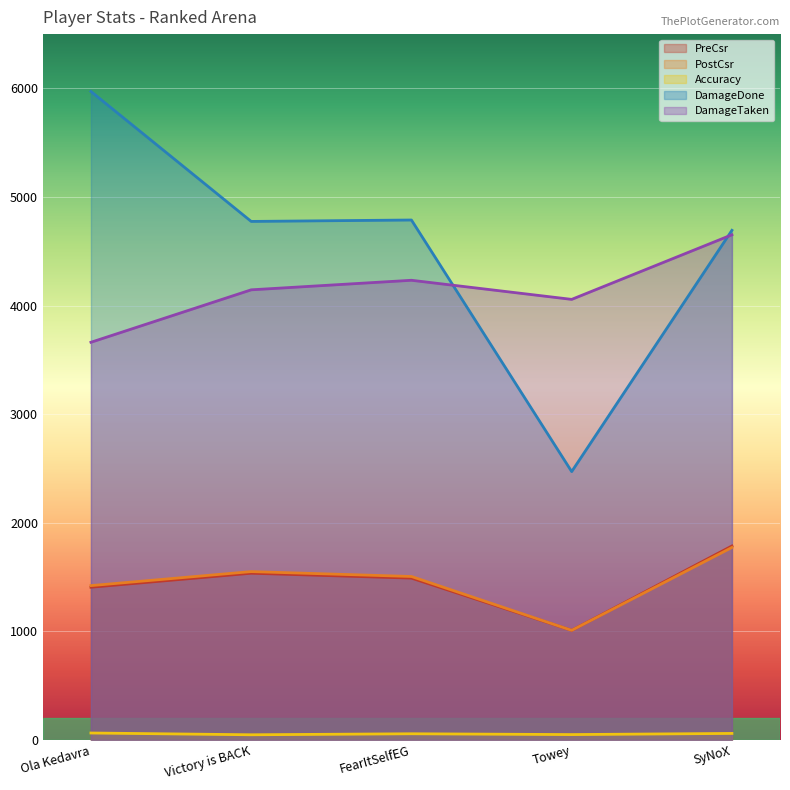

Rank the categories by DamageTaken value from highest to lowest.

SyNoX, FearItSelfEG, Victory is BACK, Towey, Ola Kedavra